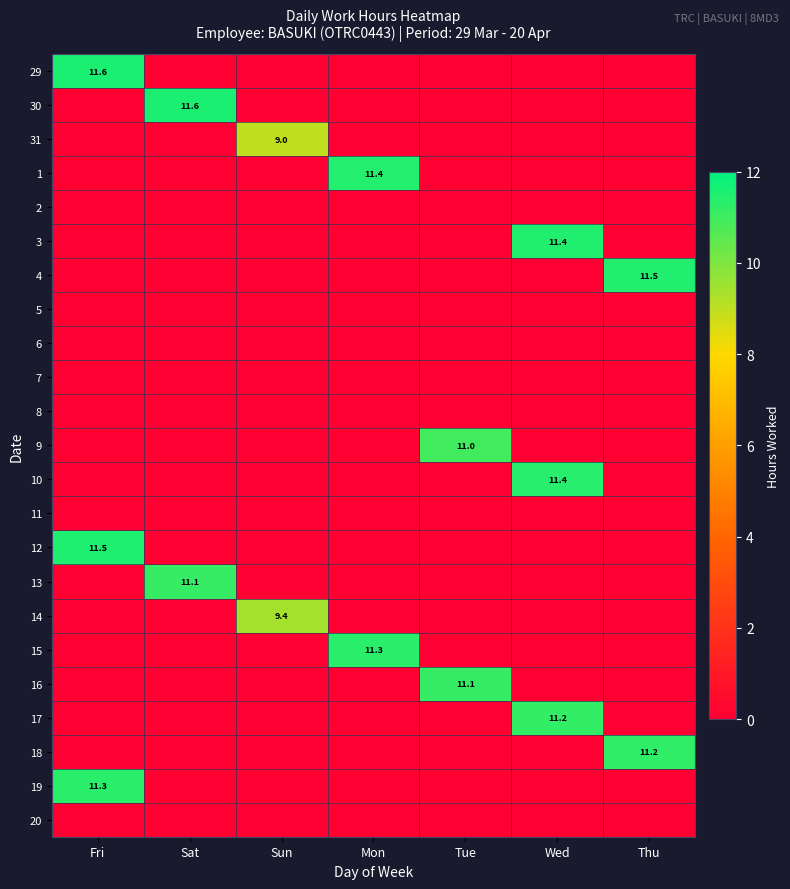

Is it true that 9 equals 0.0 at Sun?

True